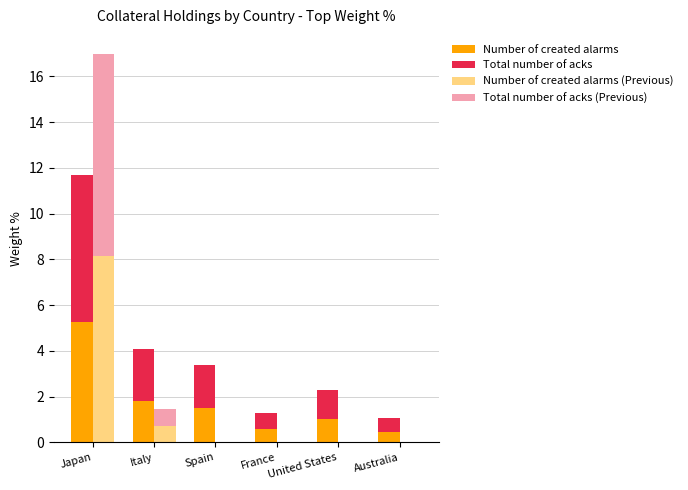

What is the approximate value of Number of created alarms at Australia?

0.5